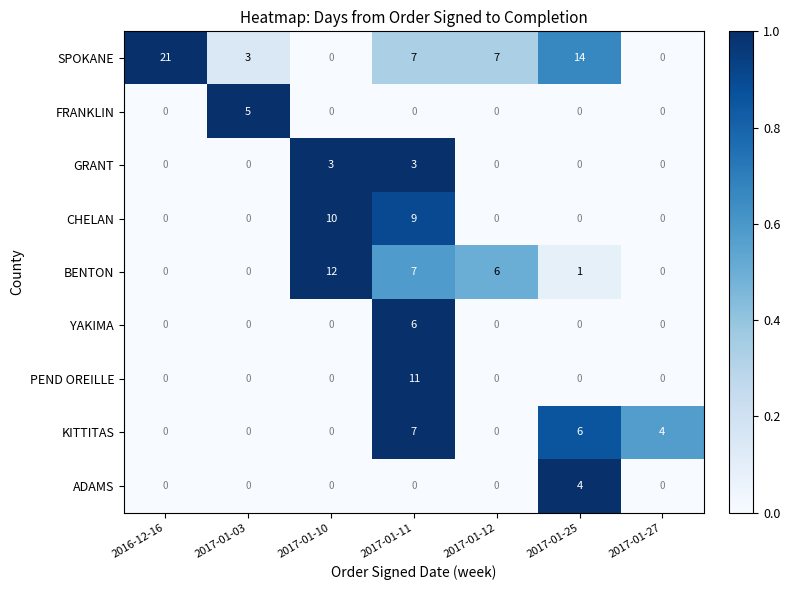

List the series in order of their peak value, lowest first.

GRANT, ADAMS, FRANKLIN, YAKIMA, KITTITAS, CHELAN, PEND OREILLE, BENTON, SPOKANE